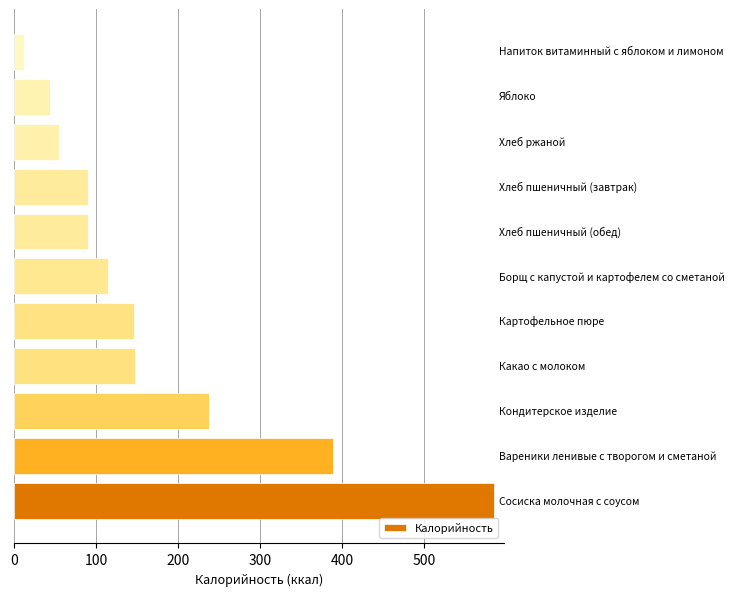

What is the minimum value shown in the chart?

12.0